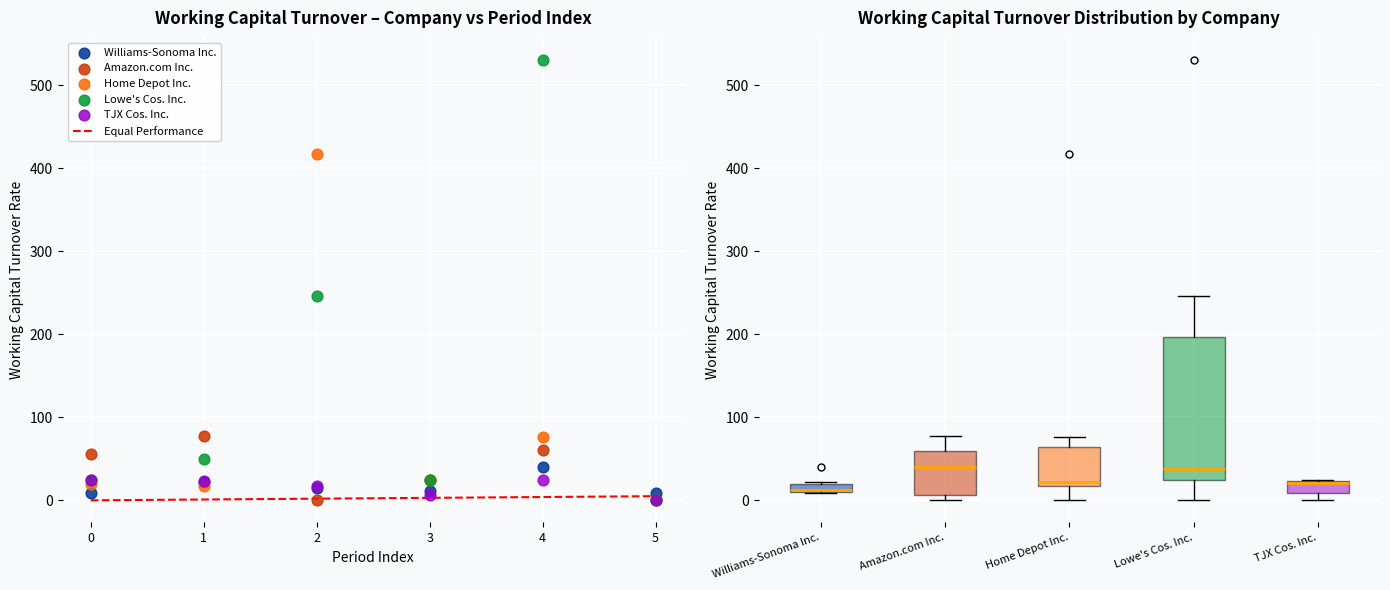

In the Home Depot Inc. series, what Y value is closest to 208?

76.8